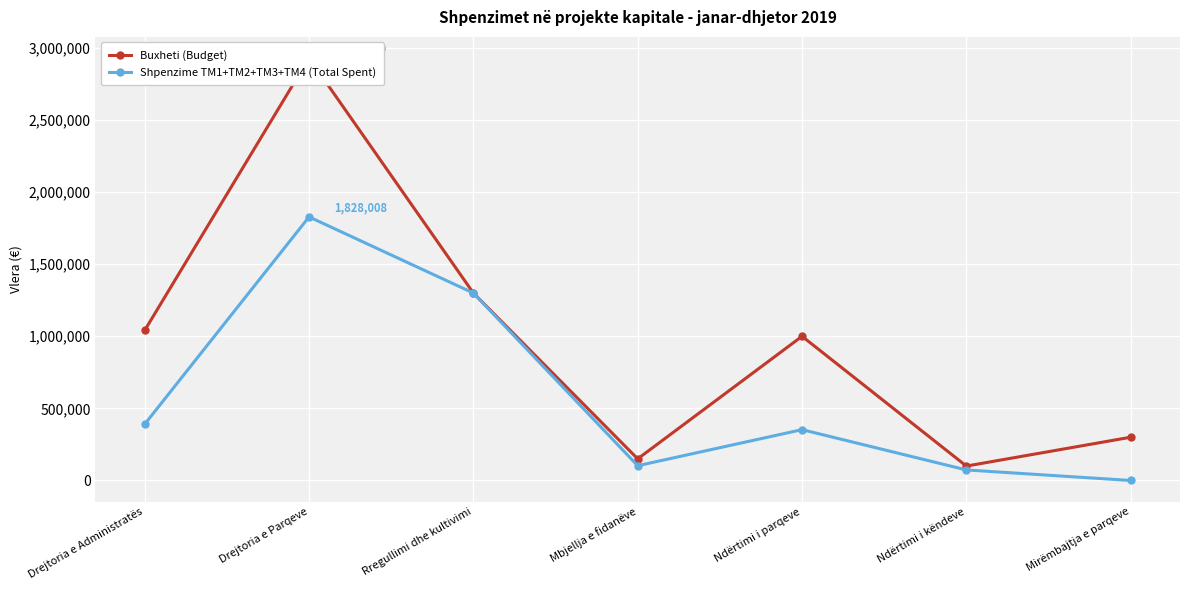

Is it true that Shpenzime TM1+TM2+TM3+TM4 (Total Spent) equals 168561 at Drejtoria e Administratës?

False